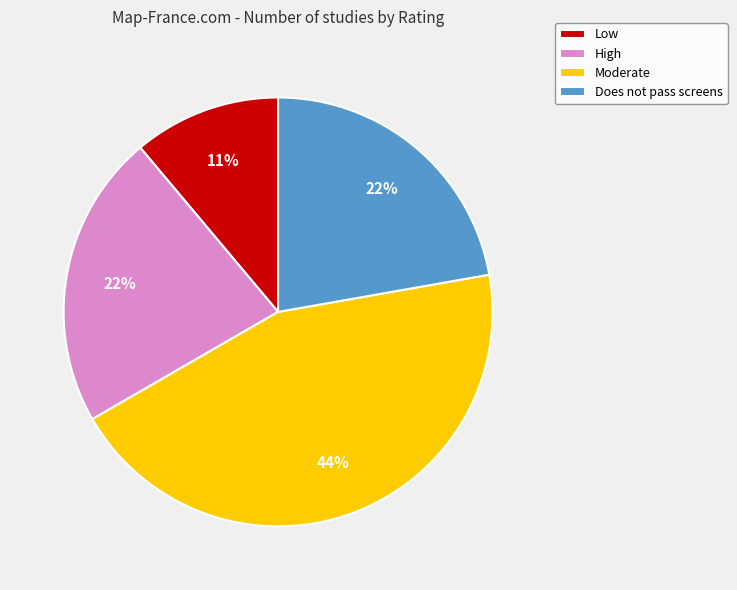

To the nearest percent, what is the average slice percentage?

25%